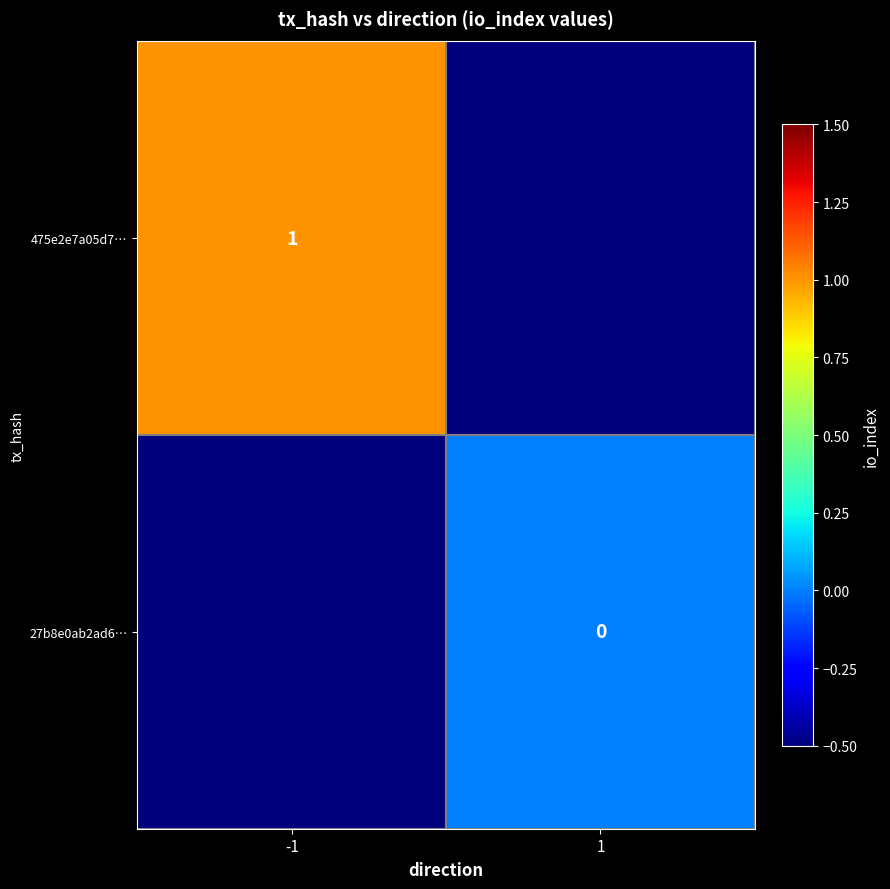

True or false: 475e2e7a05d7… has a value of 1.4 at -1.

False